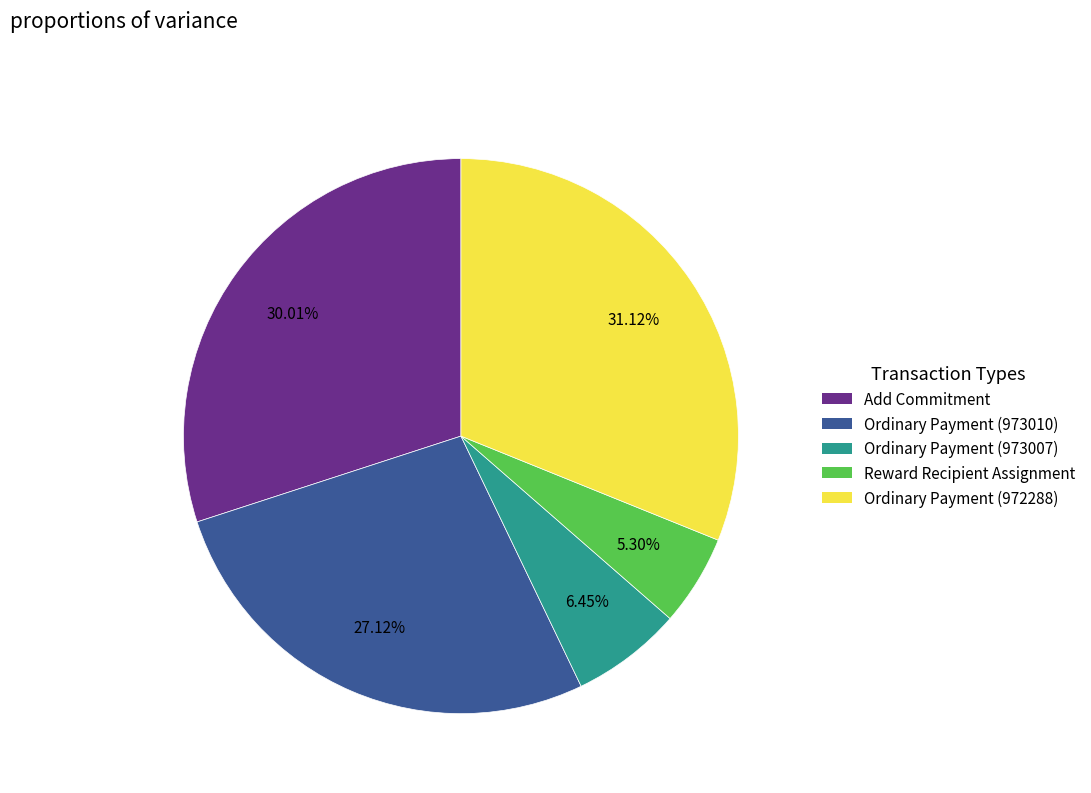

How many slices are in this pie chart?

5